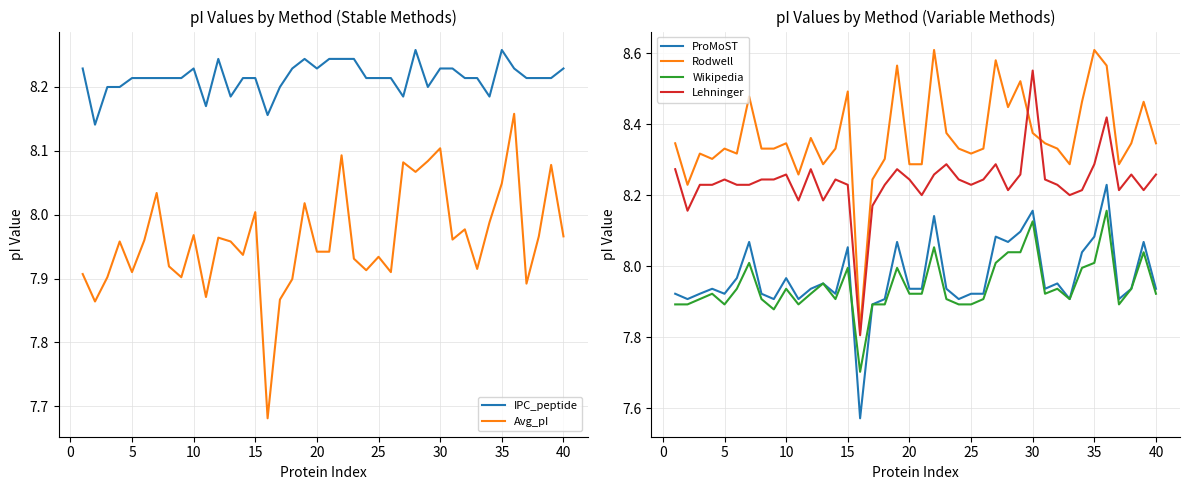

Does the chart have visible grid lines?

Yes